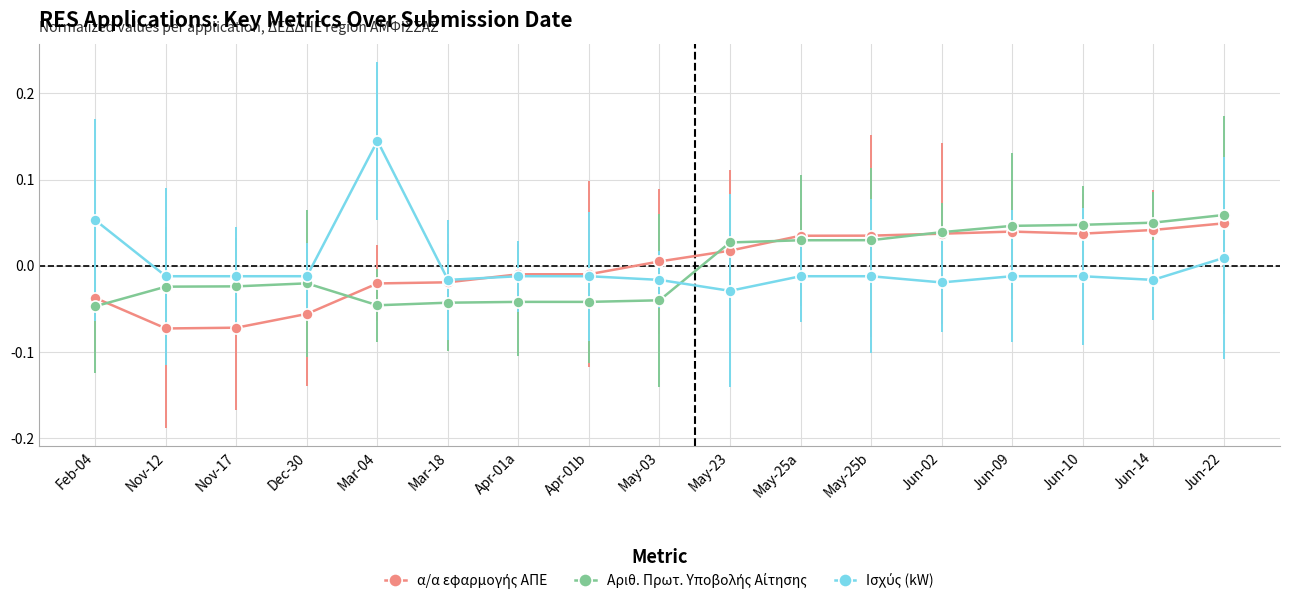

Which label corresponds to the largest value in the chart?

Mar-04